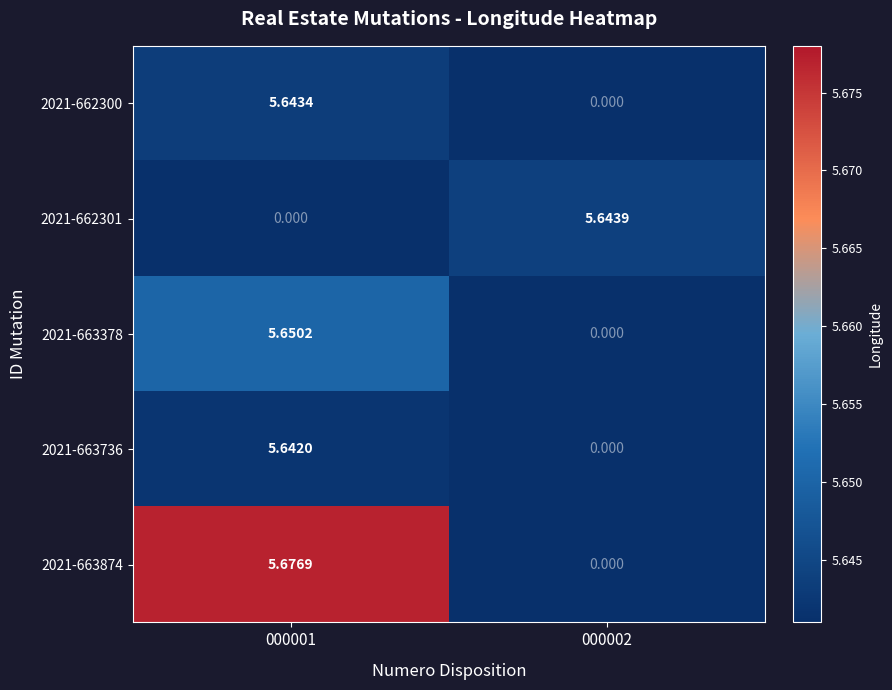

Which series has the largest total across all categories?

2021-663874